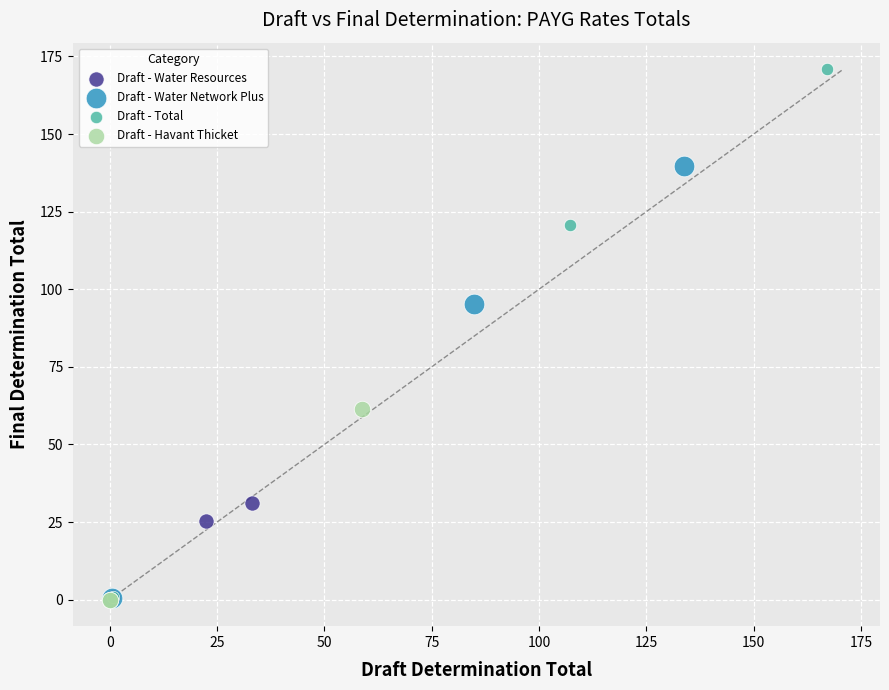

Which series reaches the maximum Y coordinate?

Draft - Total